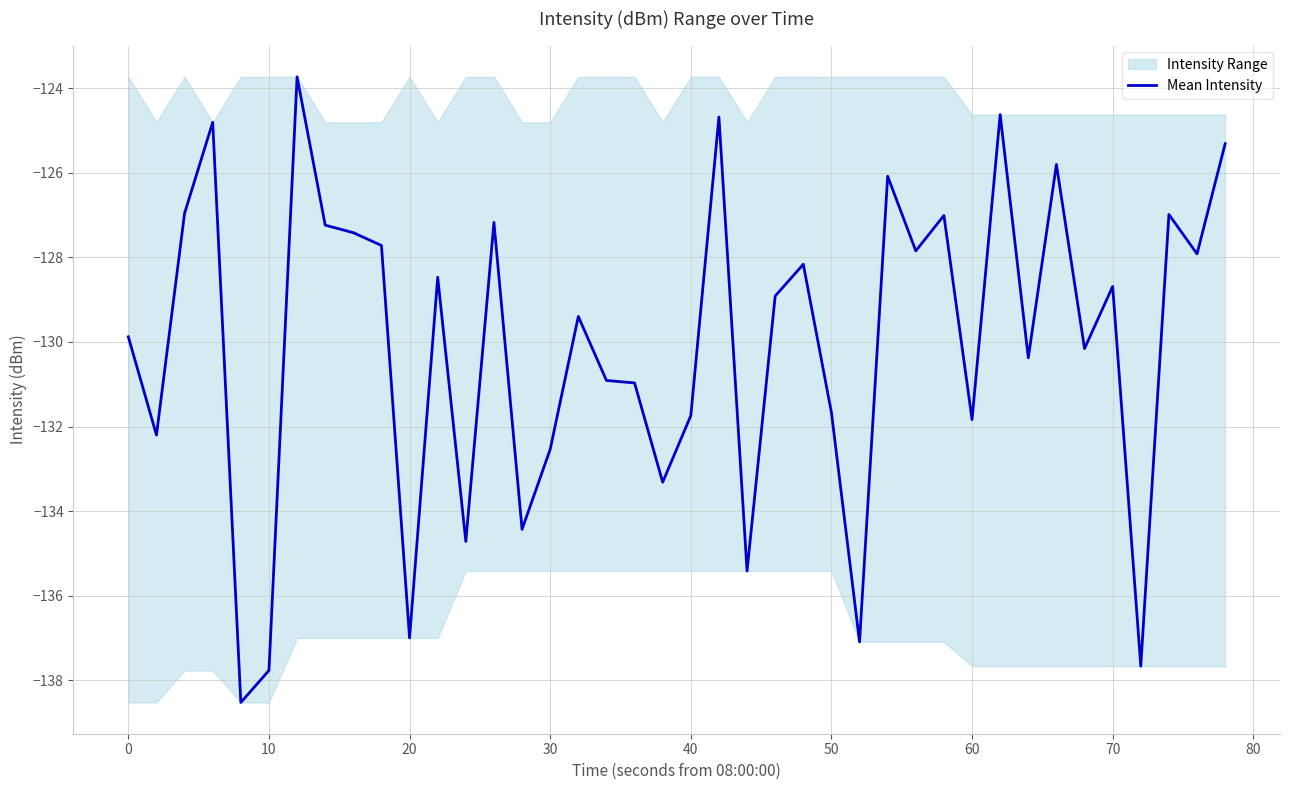

How many interior local peaks (higher than both neighbors) does the data have?

13